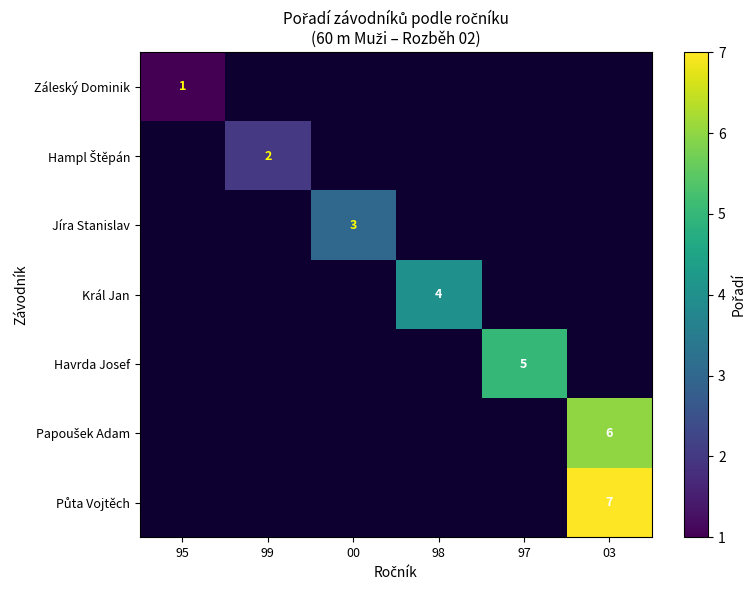

What is the minimum value shown in the chart?

1.0